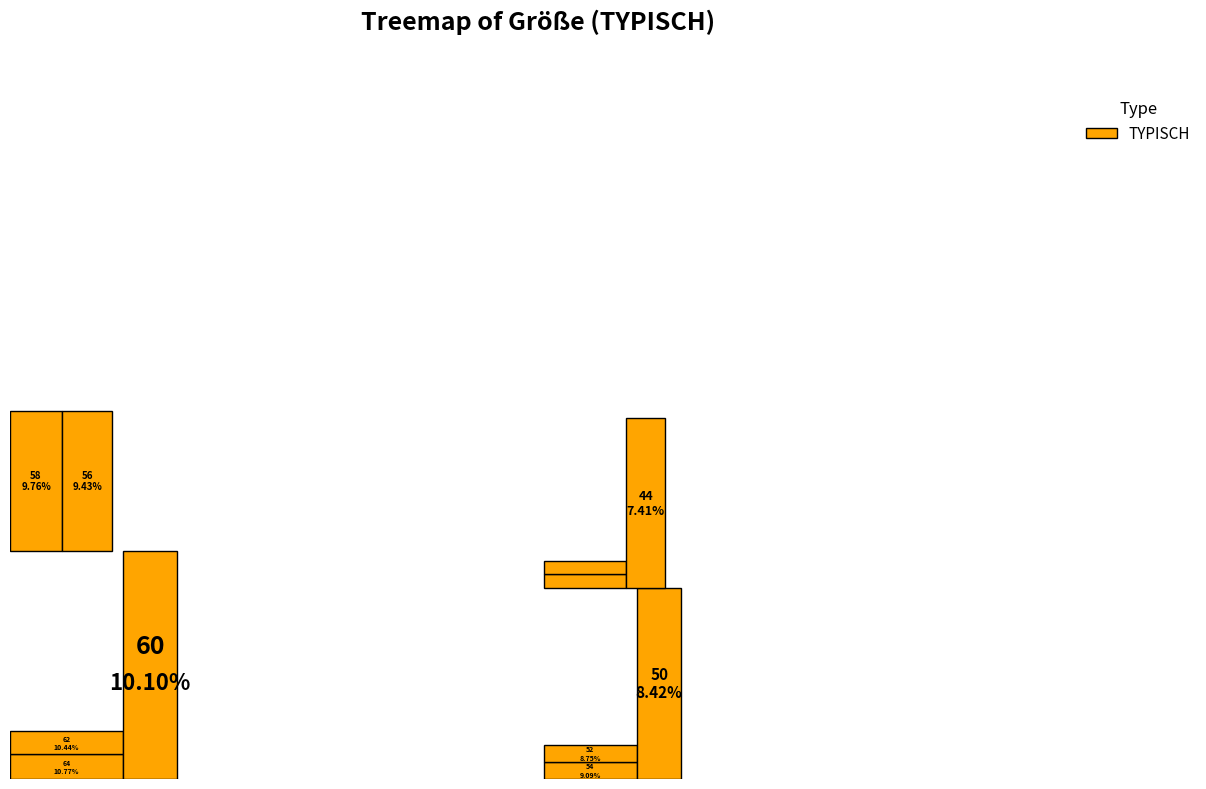

True or false: 164-170 accounts for 16% of the total.

False